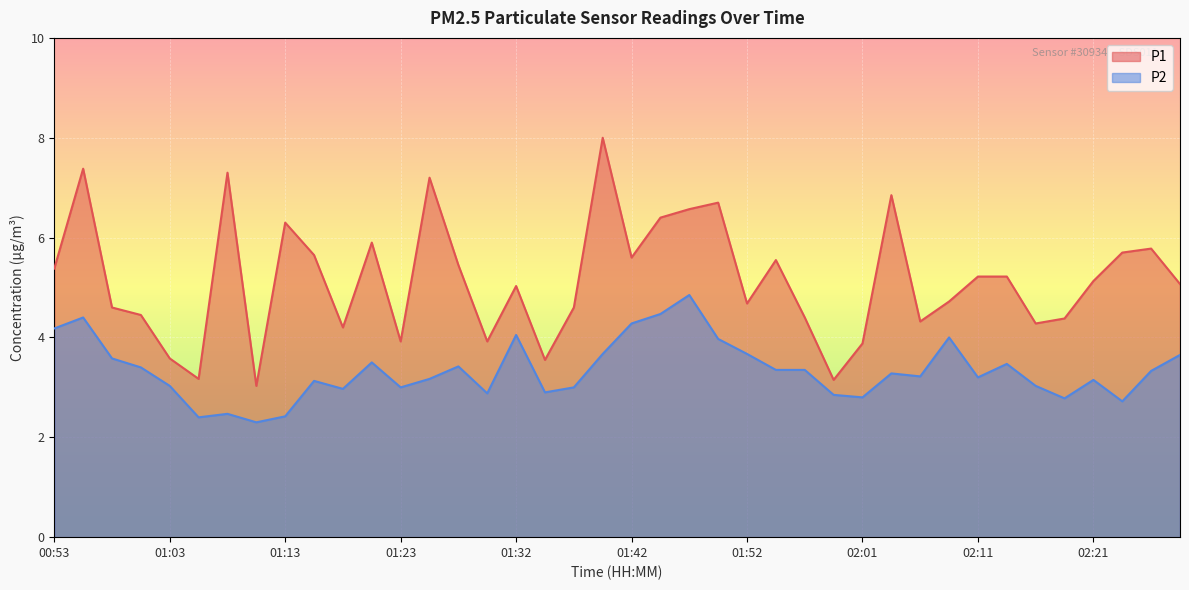

The P2 series shows 1.5 at 02:23. True or false?

False